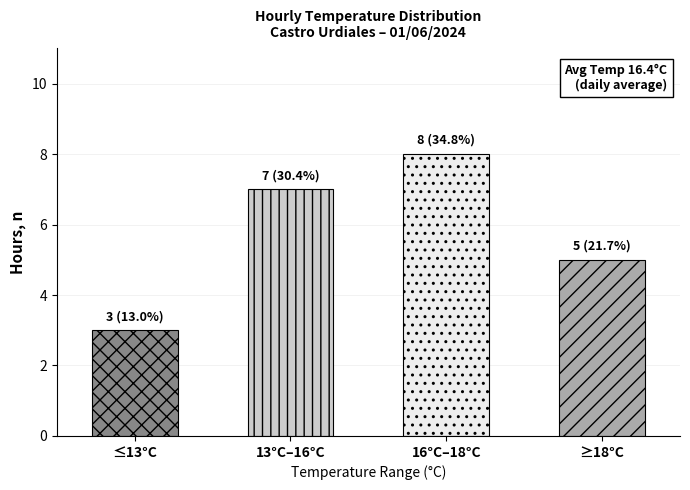

What is the change in value from 16°C–18°C to ≥18°C?

-3